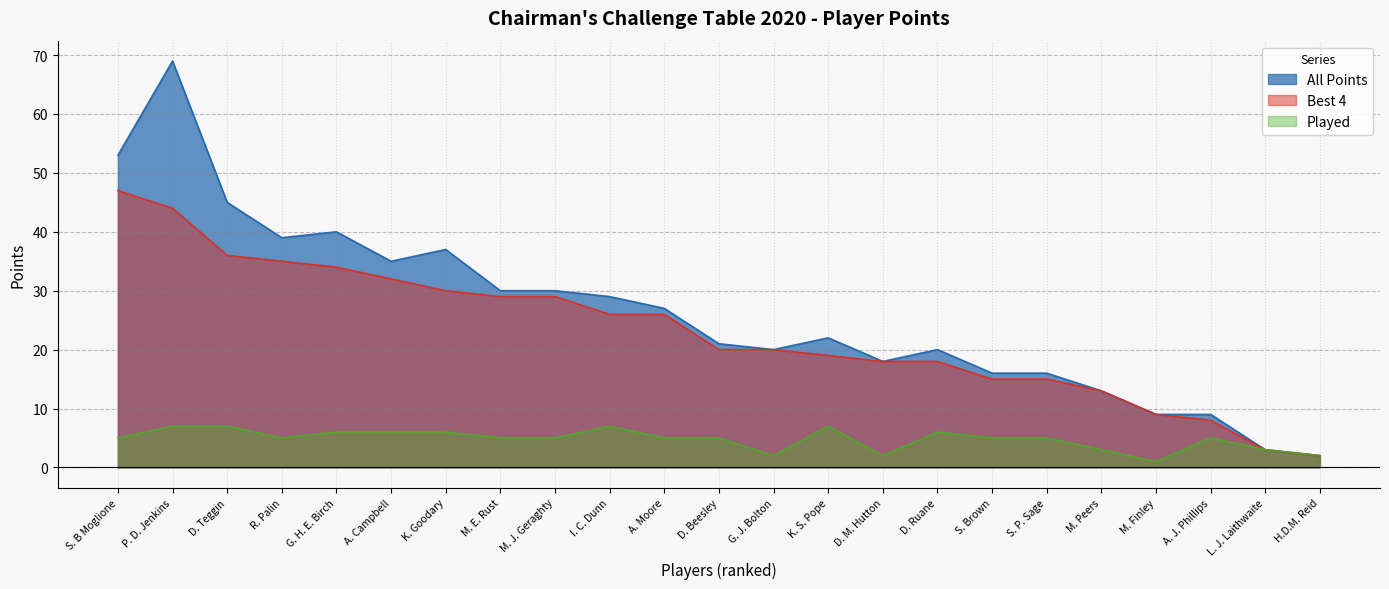

How many categories are shown in the chart?

23